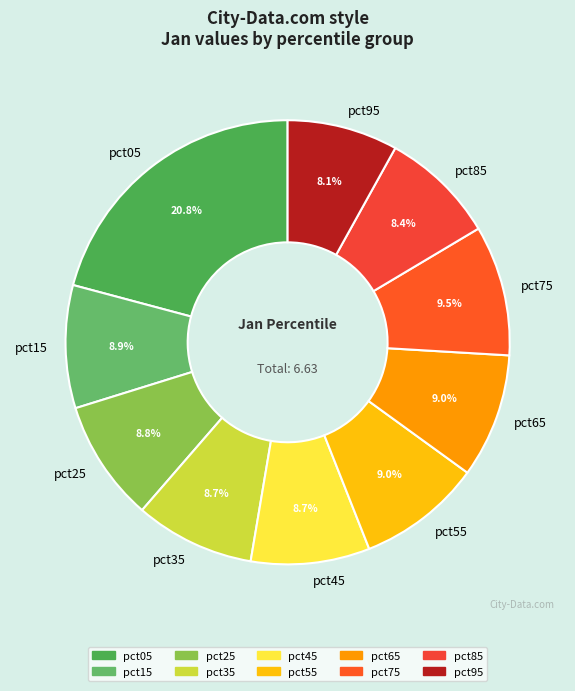

Is there any slice that represents more than half of the pie?

No